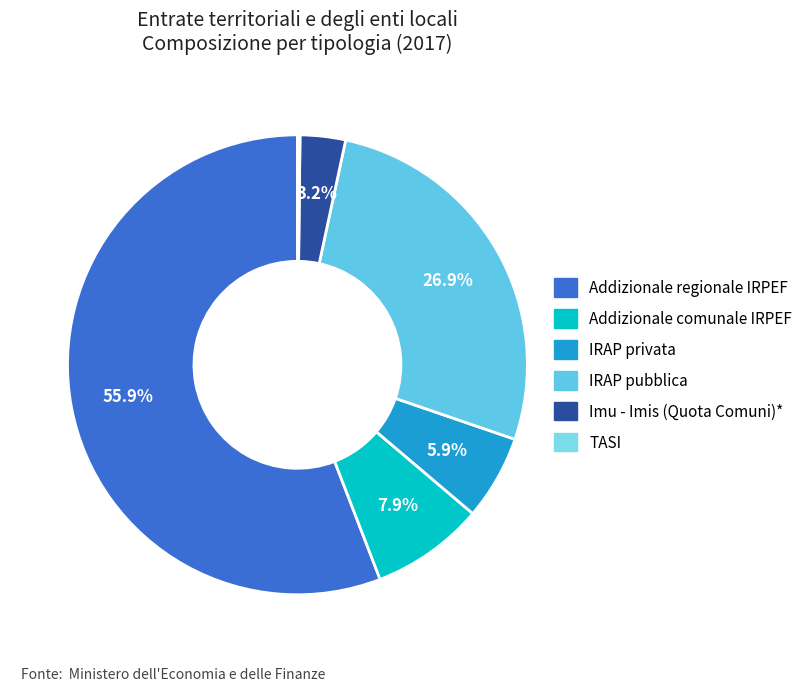

Is IRAP privata the majority of the pie?

No